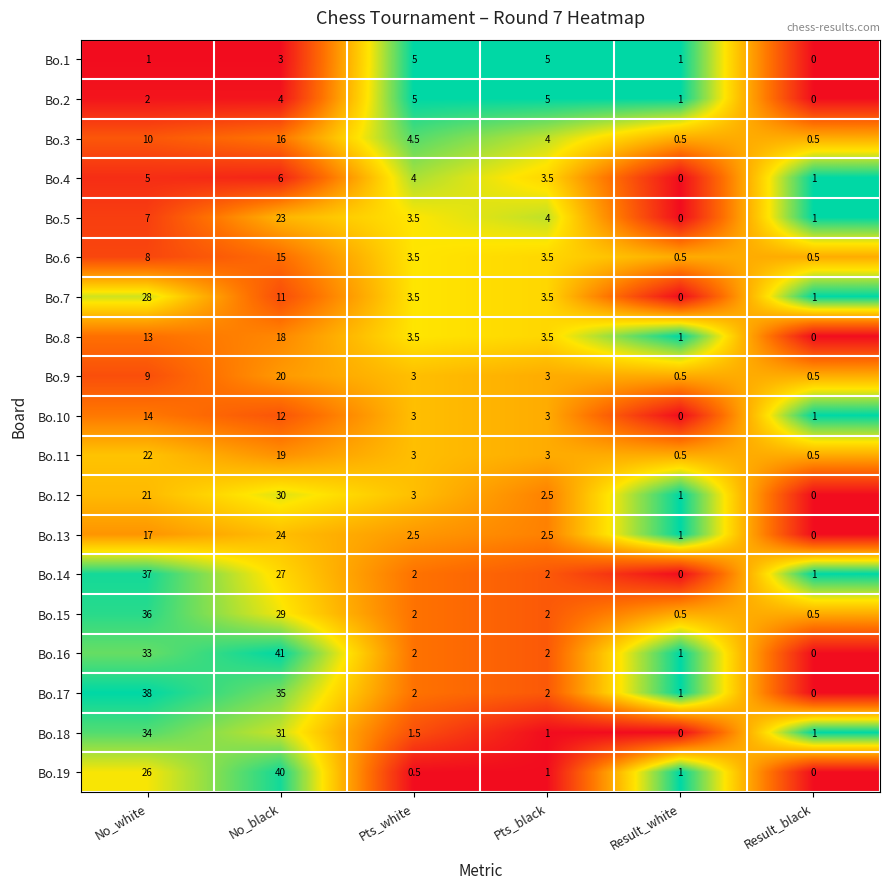

Which label corresponds to the largest value in the chart?

No_black